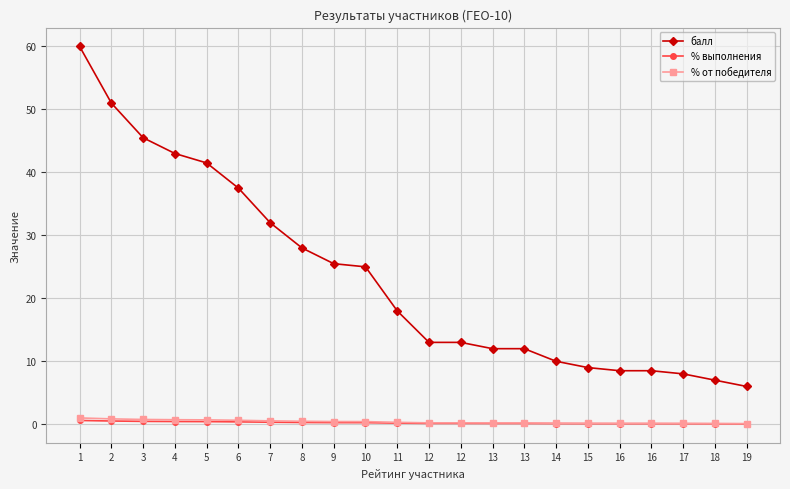

Reading left to right, what are all the values shown in this chart?

балл: 1=60.0	2=51.0	3=45.5	4=43.0	5=41.5	6=37.5	7=32.0	8=28.0	9=25.5	10=25.0	11=18.0	12=13.0	12=13.0	13=12.0	13=12.0	14=10.0	15=9.0	16=8.5	16=8.5	17=8.0	18=7.0	19=6.0
% выполнения: 1=0.6	2=0.5	3=0.5	4=0.4	5=0.4	6=0.4	7=0.3	8=0.3	9=0.3	10=0.2	11=0.2	12=0.1	12=0.1	13=0.1	13=0.1	14=0.1	15=0.1	16=0.1	16=0.1	17=0.1	18=0.1	19=0.1
% от победителя: 1=1.0	2=0.8	3=0.8	4=0.7	5=0.7	6=0.6	7=0.5	8=0.5	9=0.4	10=0.4	11=0.3	12=0.2	12=0.2	13=0.2	13=0.2	14=0.2	15=0.1	16=0.1	16=0.1	17=0.1	18=0.1	19=0.1